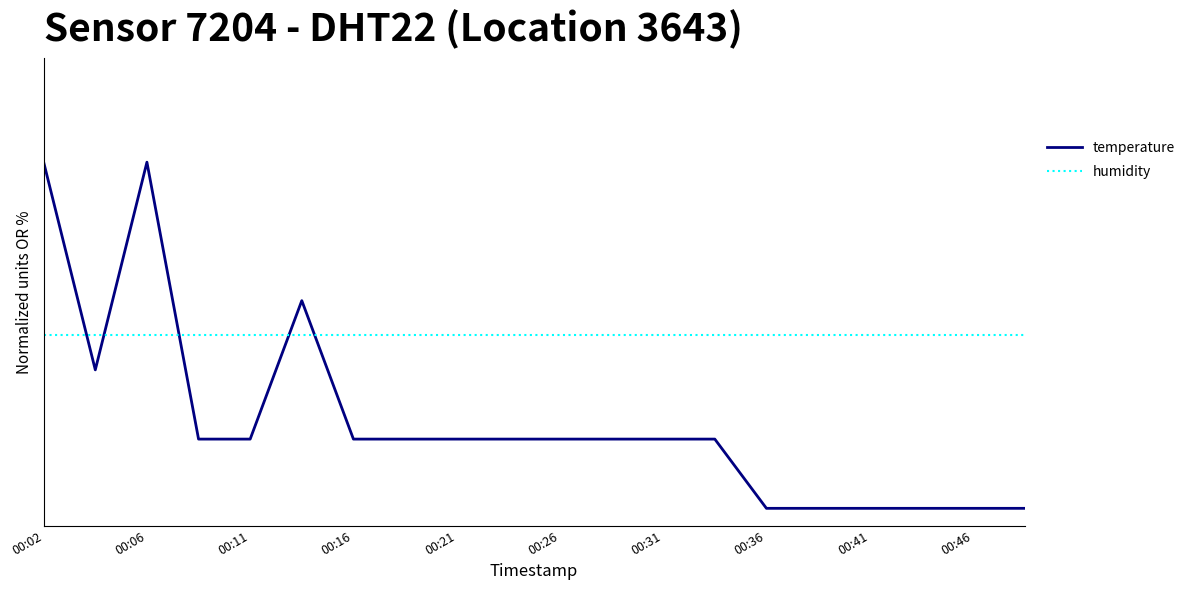

What are all the series names shown in the legend?

temperature, humidity